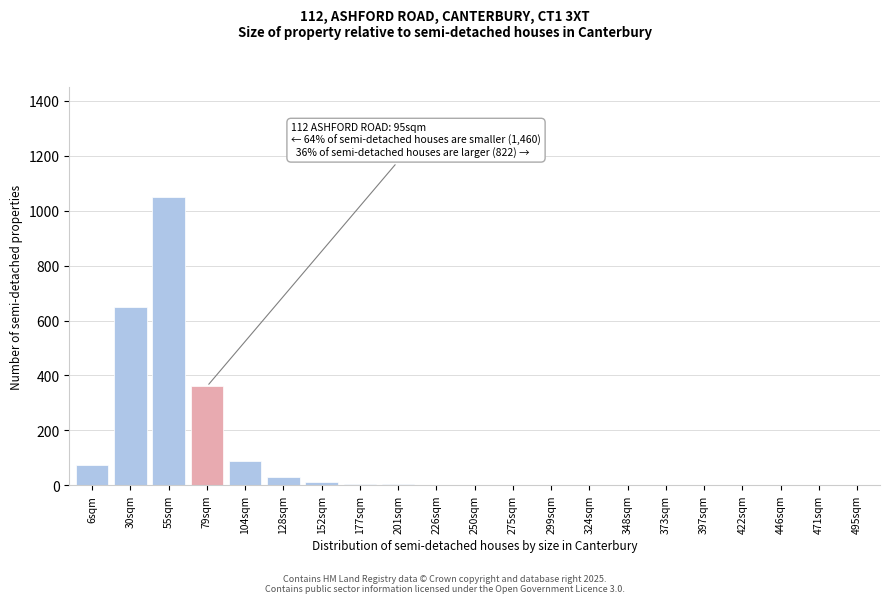

What is the change in value from 79sqm to 422sqm?

-360